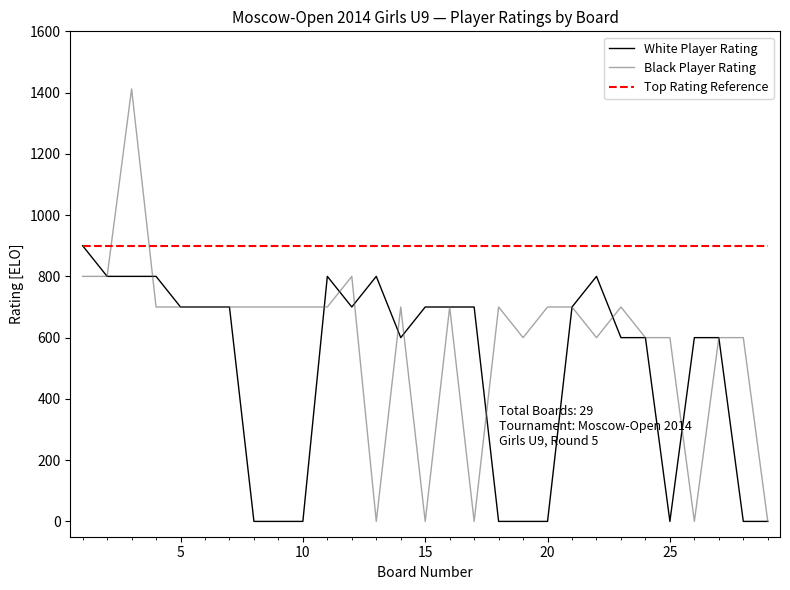

How many lines are shown in the chart?

3